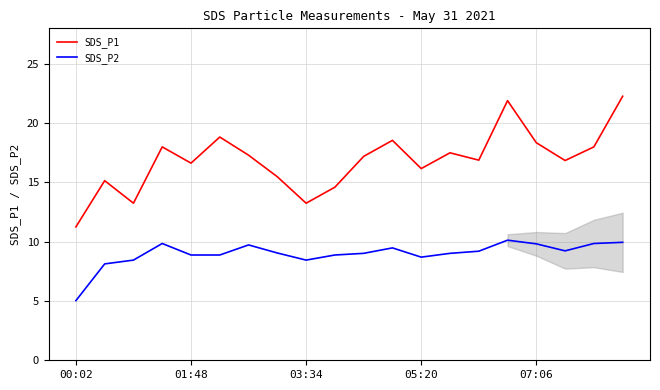

True or false: SDS_P2 and SDS_P1 cross at least once.

False